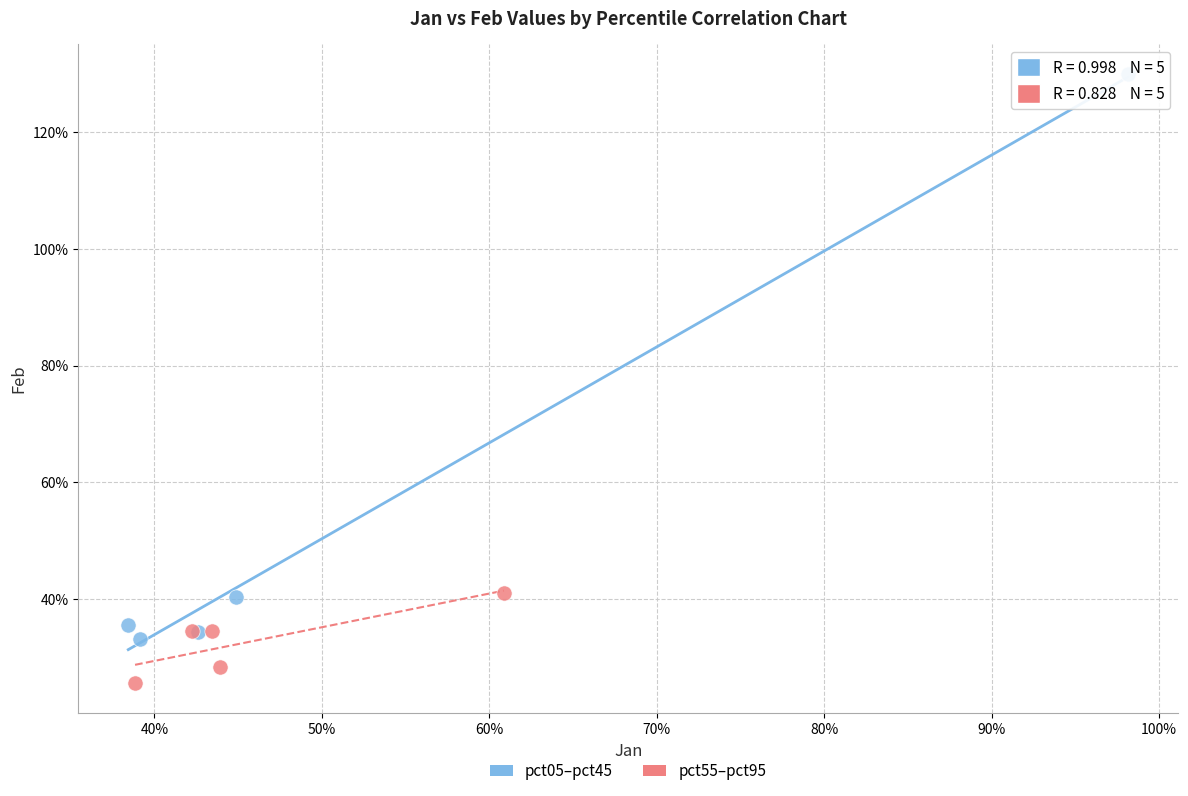

What are all the series names shown in the legend?

pct05–pct45, pct55–pct95